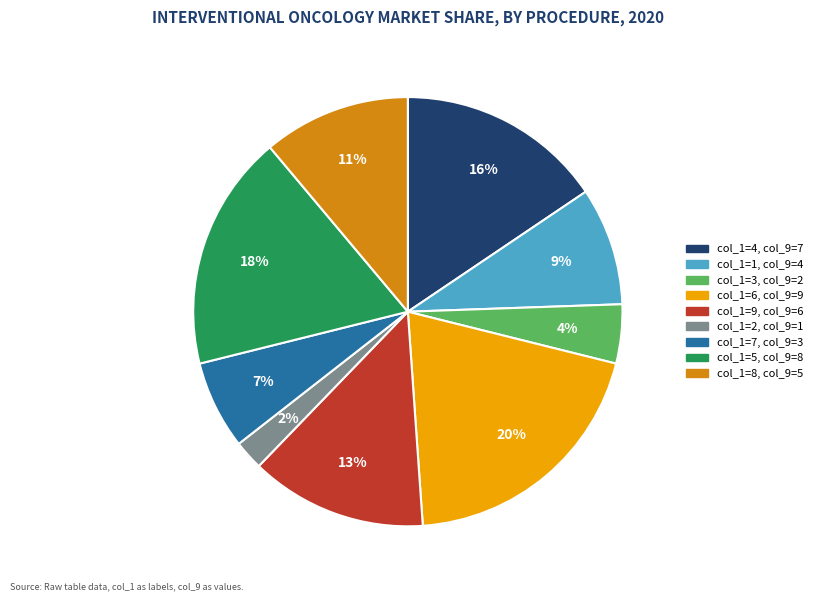

Is there a majority slice in this chart?

No